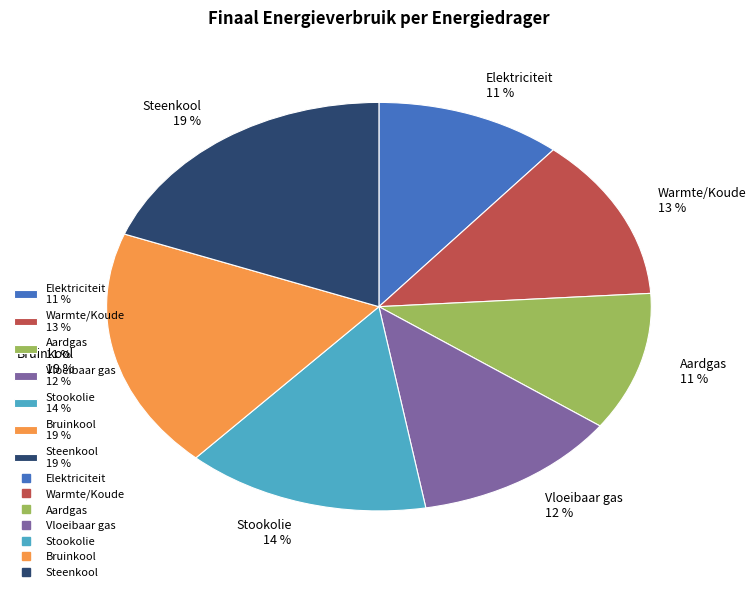

To the nearest percent, what is the difference between the largest and smallest slice percentages?

8%